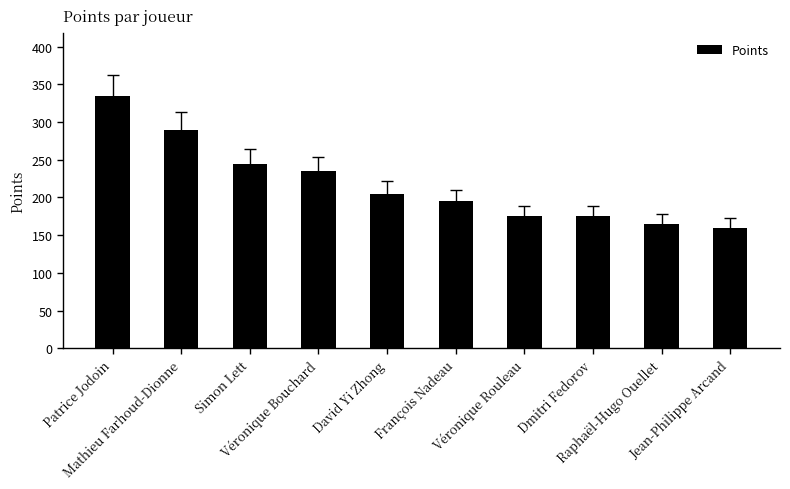

What is the label of the 8th bar from the left?

Dmitri Fedorov